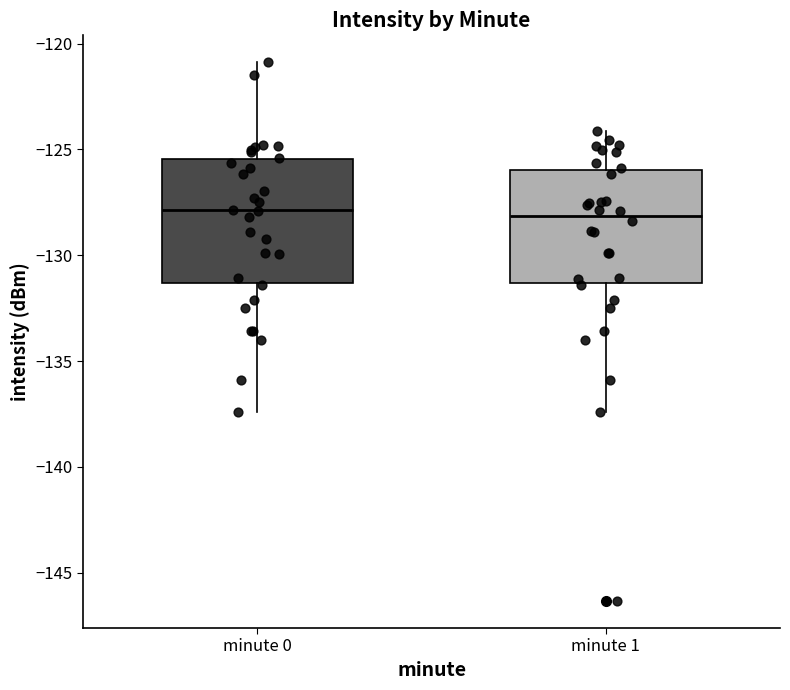

Where is the lower edge of the box for minute 1 on the y-axis? The values are not printed on the chart, so give them approximately, as read against the axis.

-131.5